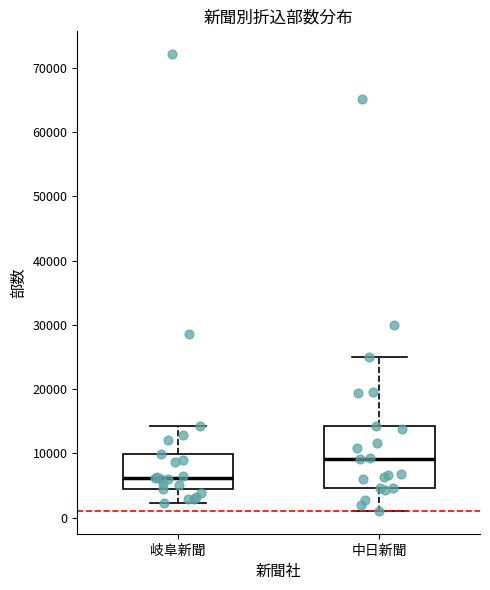

Comparing the boxes themselves (not the whiskers), which one is the tallest?

中日新聞